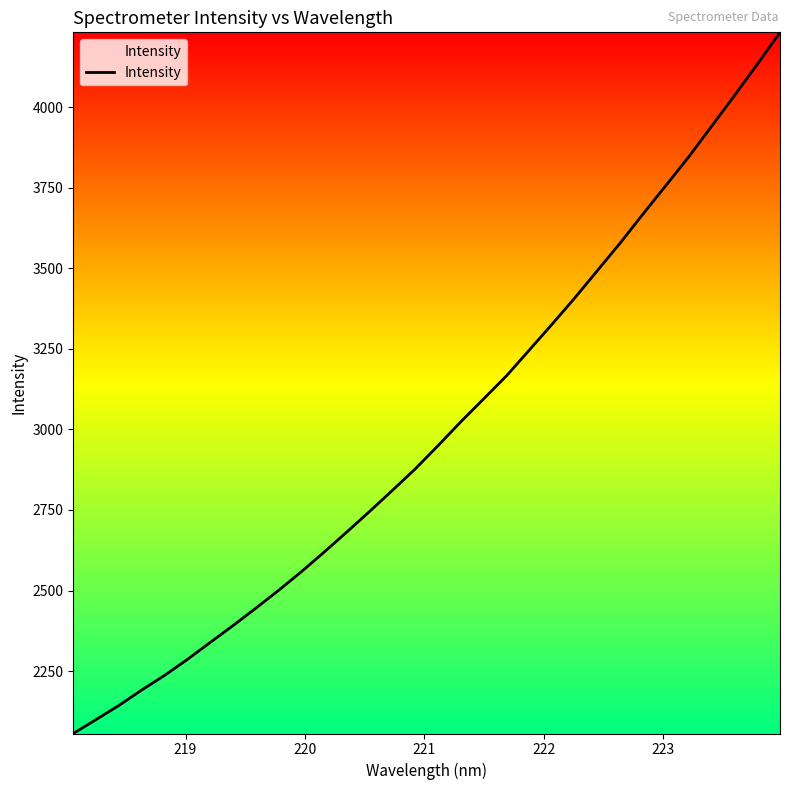

How many values exceed 2950?

16